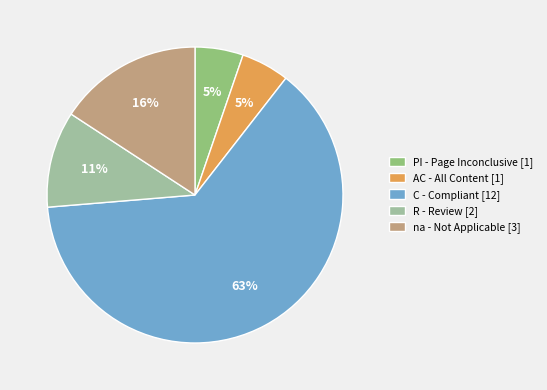

How many segments does this pie chart have?

5